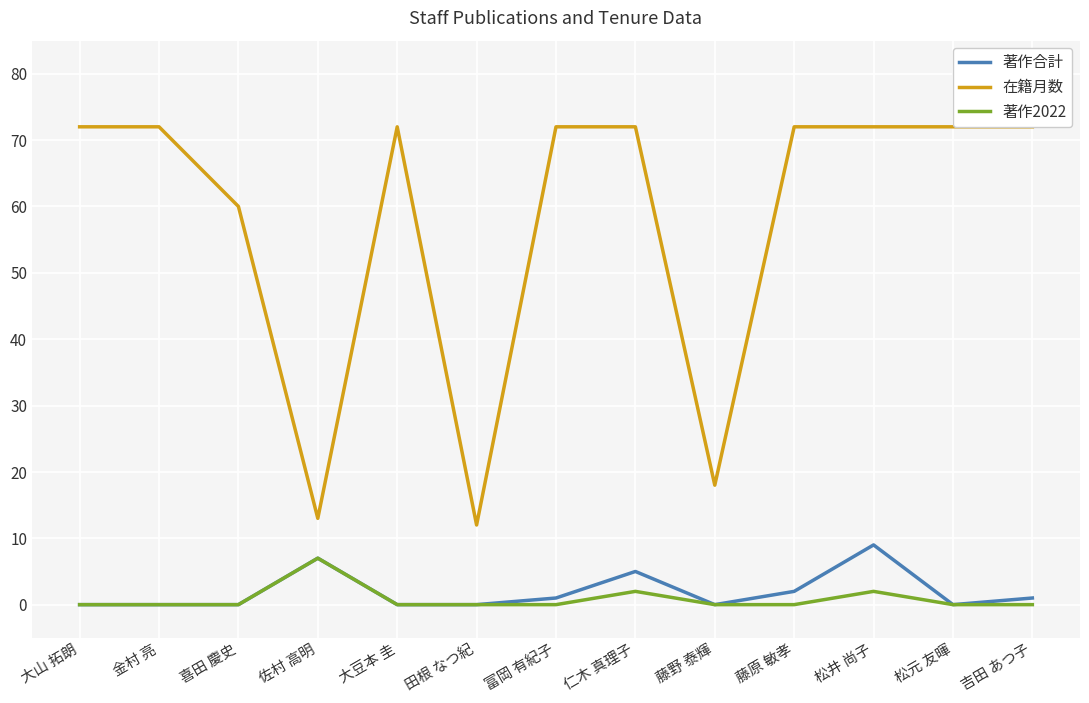

Does the chart have visible grid lines?

Yes